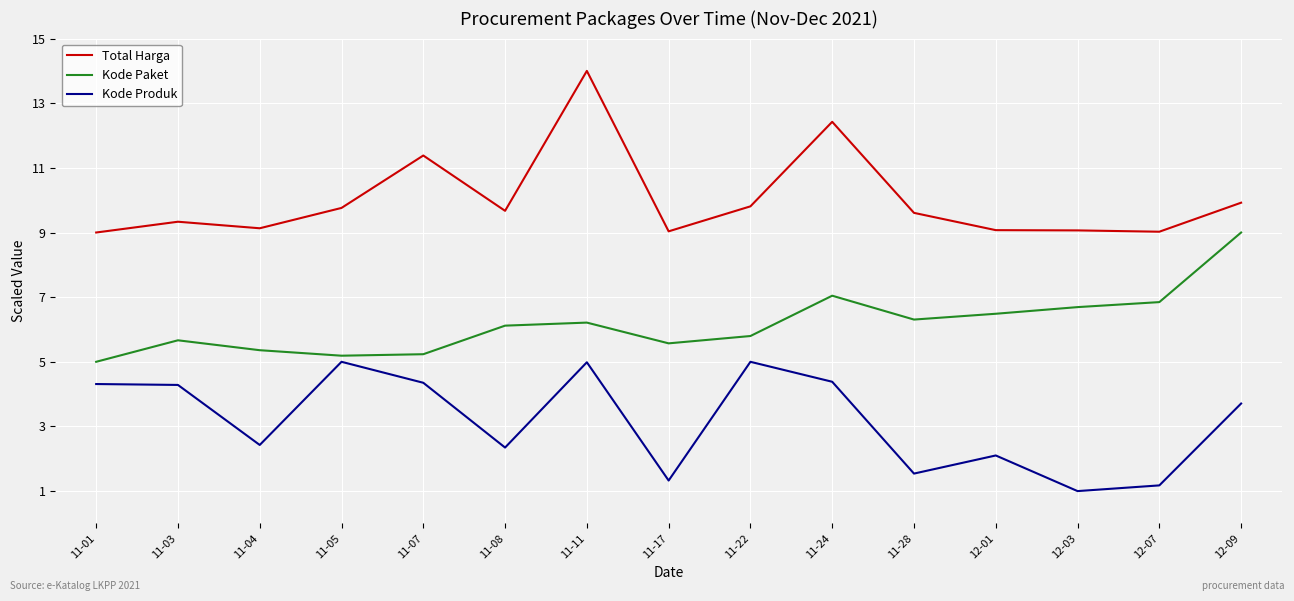

At which category does Total Harga reach its first local valley?

11-04